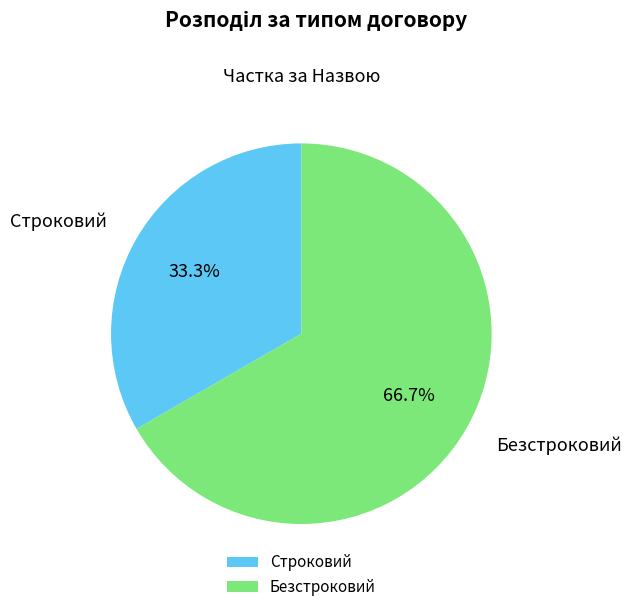

To the nearest percent, what is the average slice percentage?

50%